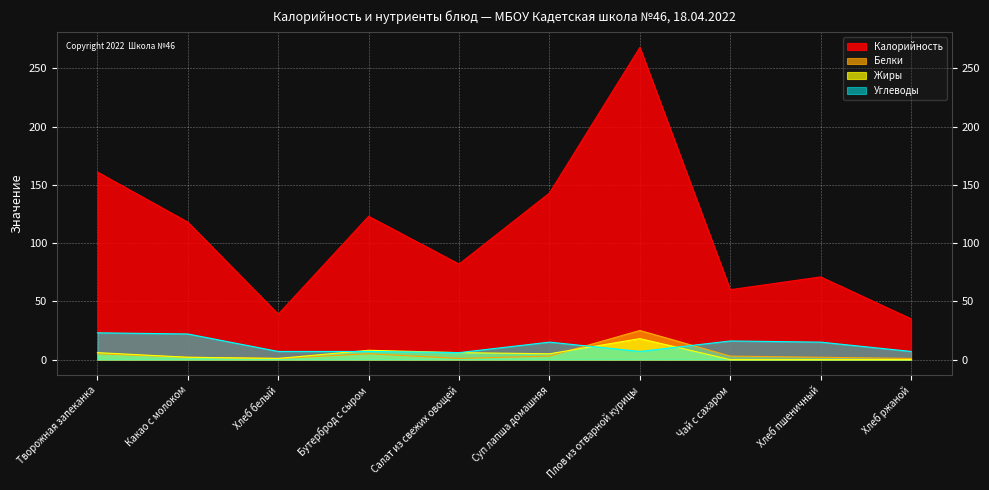

True or false: Калорийность and Углеводы cross at least once.

False